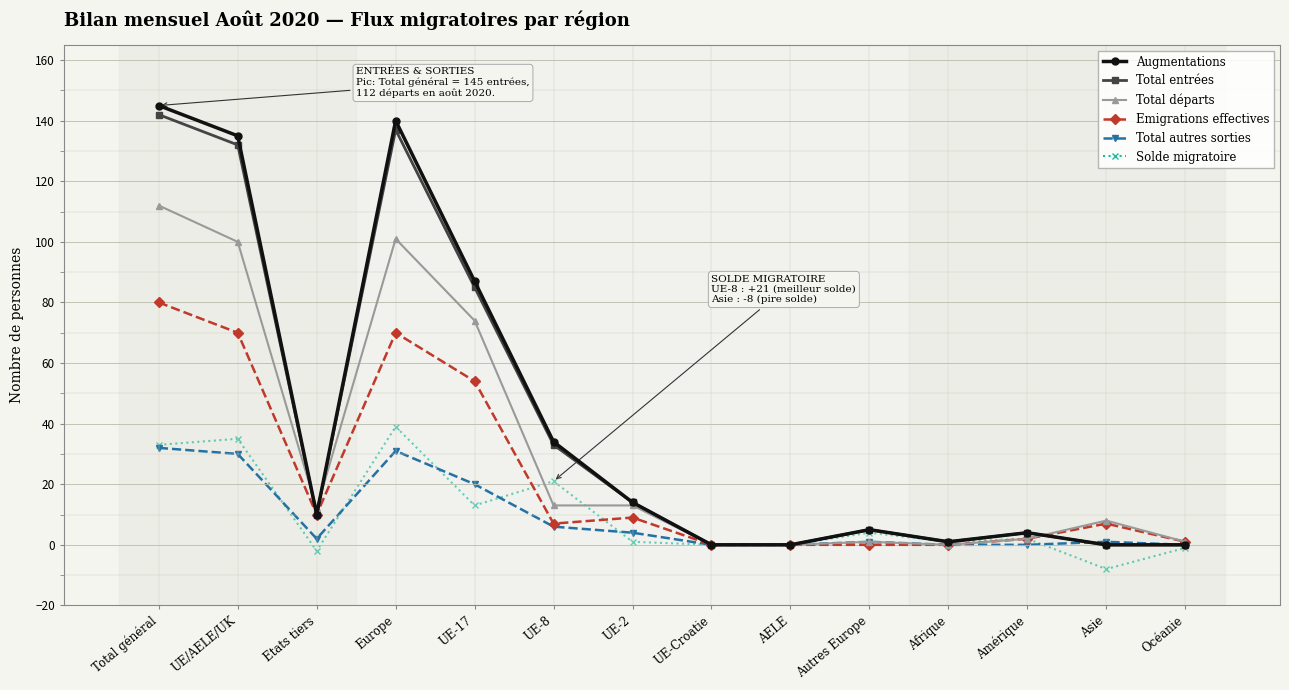

How many series are shown in this chart?

6